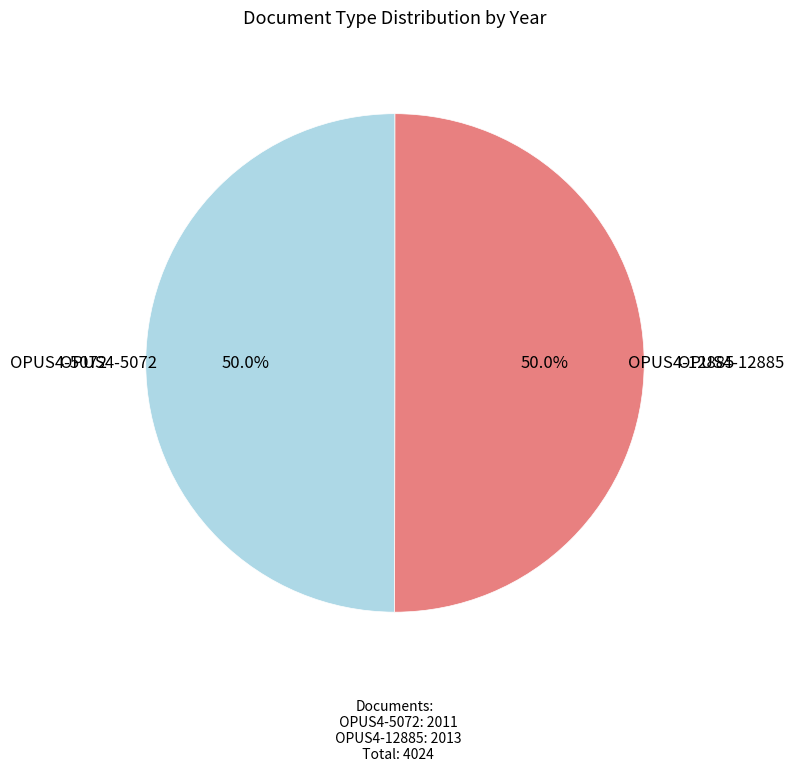

Is it true that OPUS4-5072 is 50% of the pie?

True